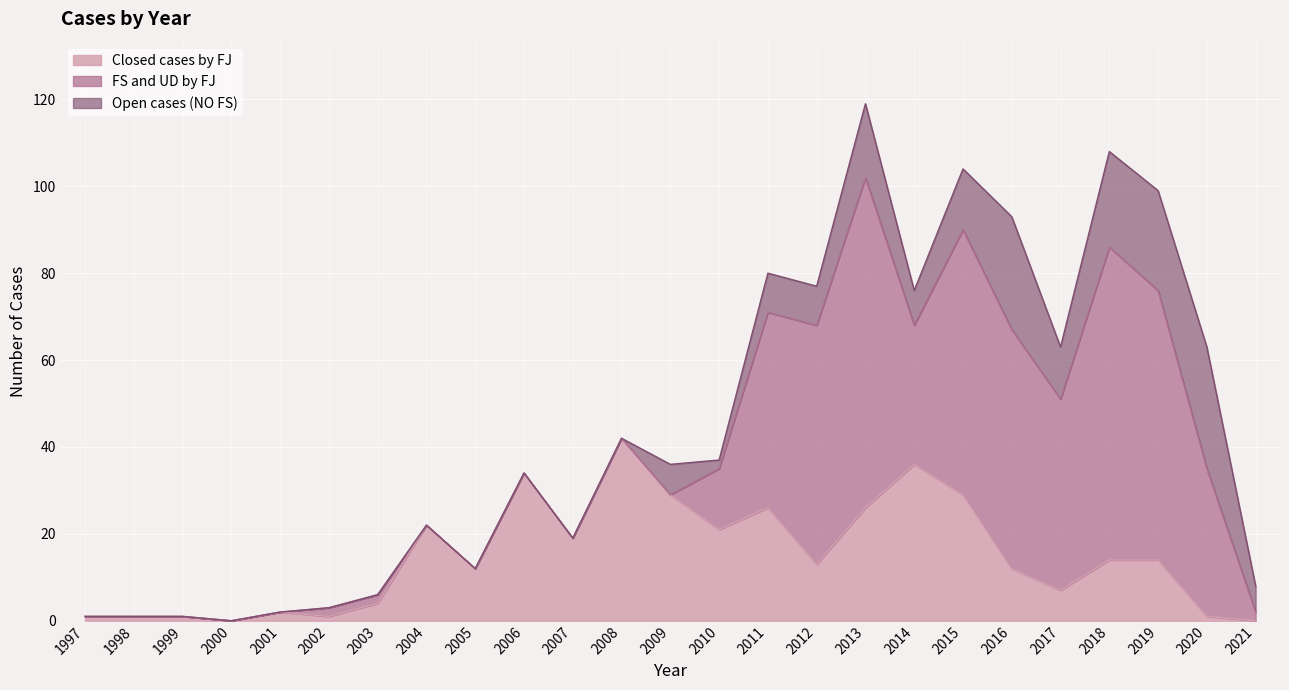

Which series changed the most between 1997 and 2018?

FS and UD by FJ